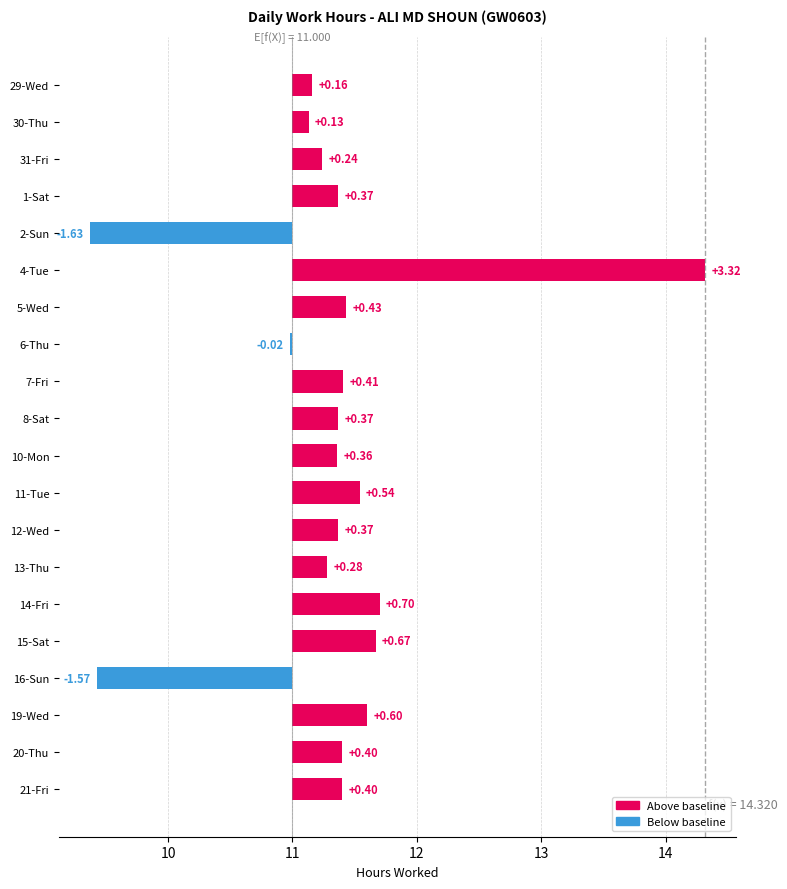

What is the average value?

0.3